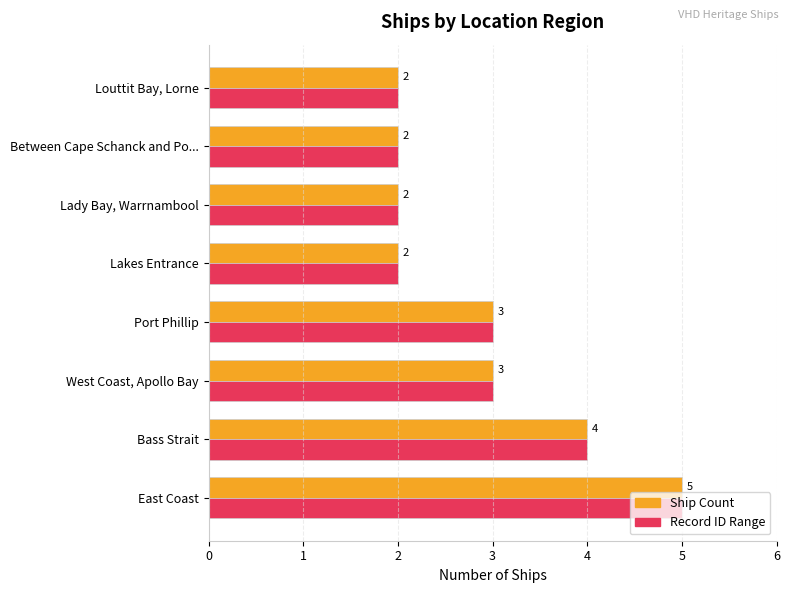

Is the value of Record ID Range at Port Phillip greater than the value of Ship Count at Bass Strait?

No